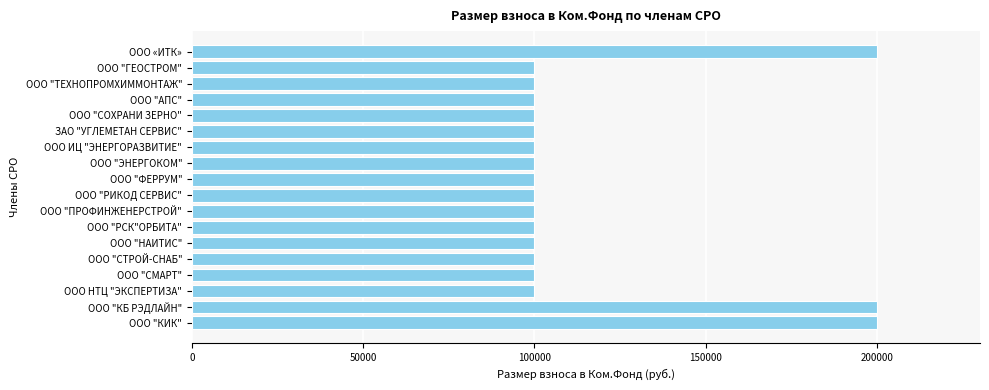

Is it true that the value at ООО "ТЕХНОПРОМХИММОНТАЖ" is 100000?

True